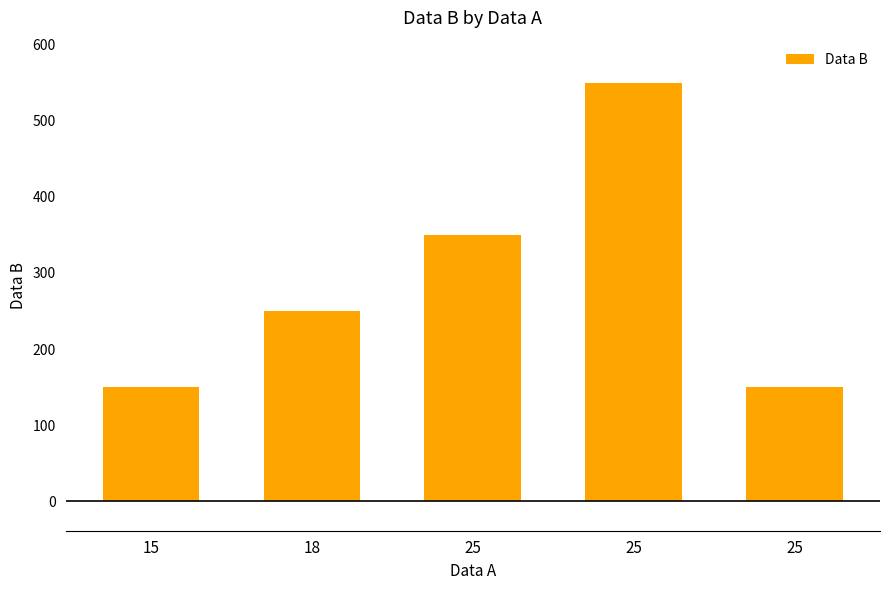

How many values are below 250?

2